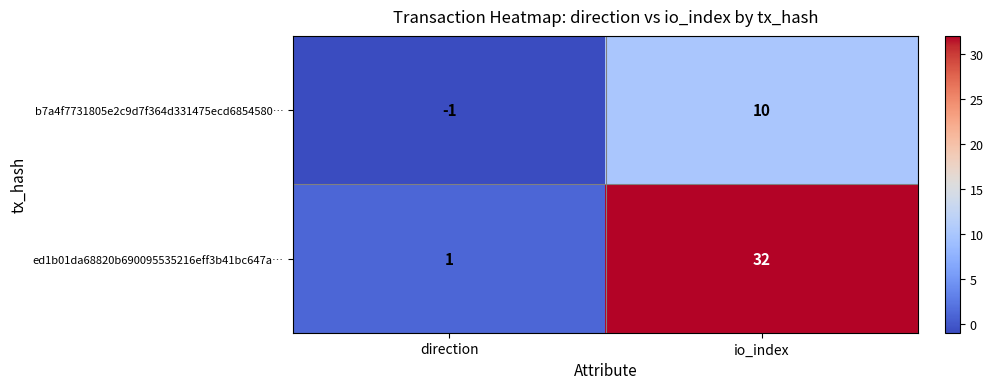

At io_index, list the series in order from largest to smallest.

ed1b01da68820b690095535216eff3b41bc647a…, b7a4f7731805e2c9d7f364d331475ecd6854580…